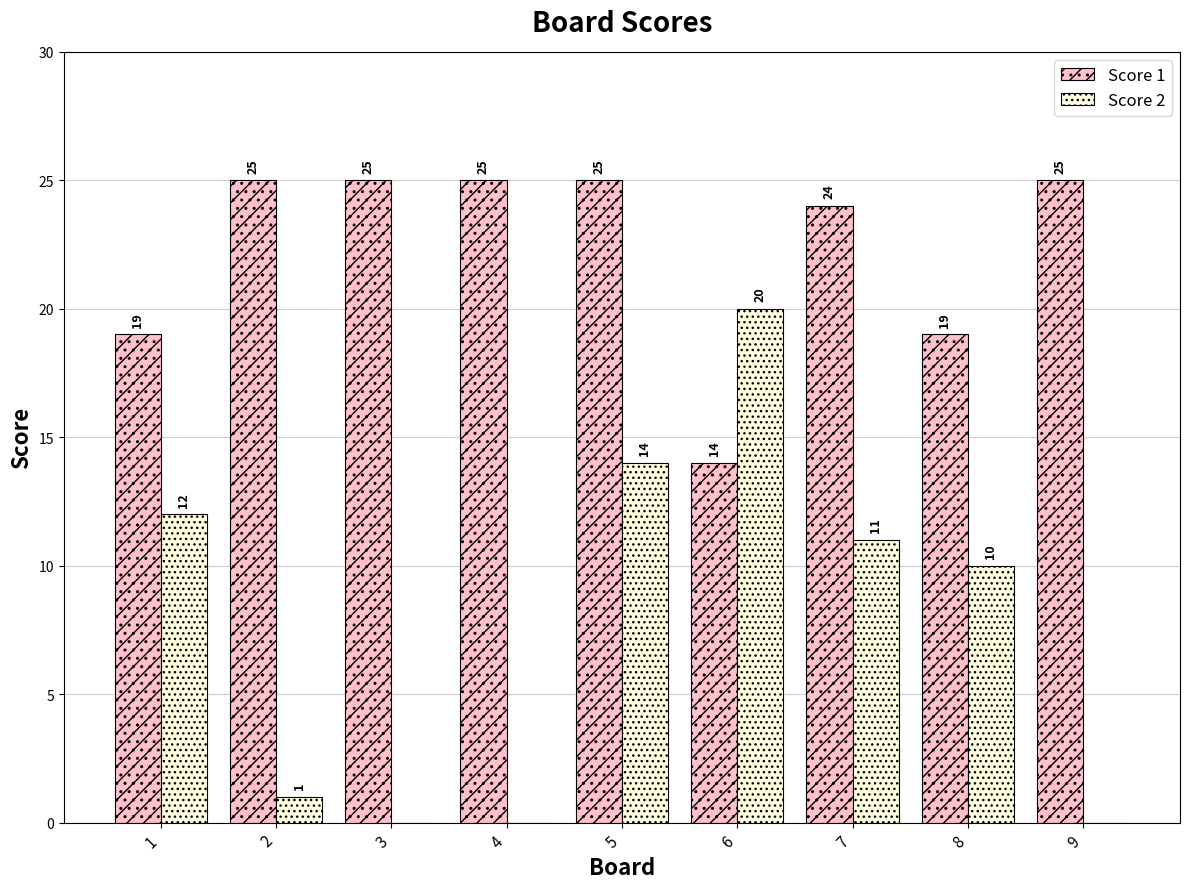

What is the approximate value of Score 2 at 5, to the nearest 5?

15